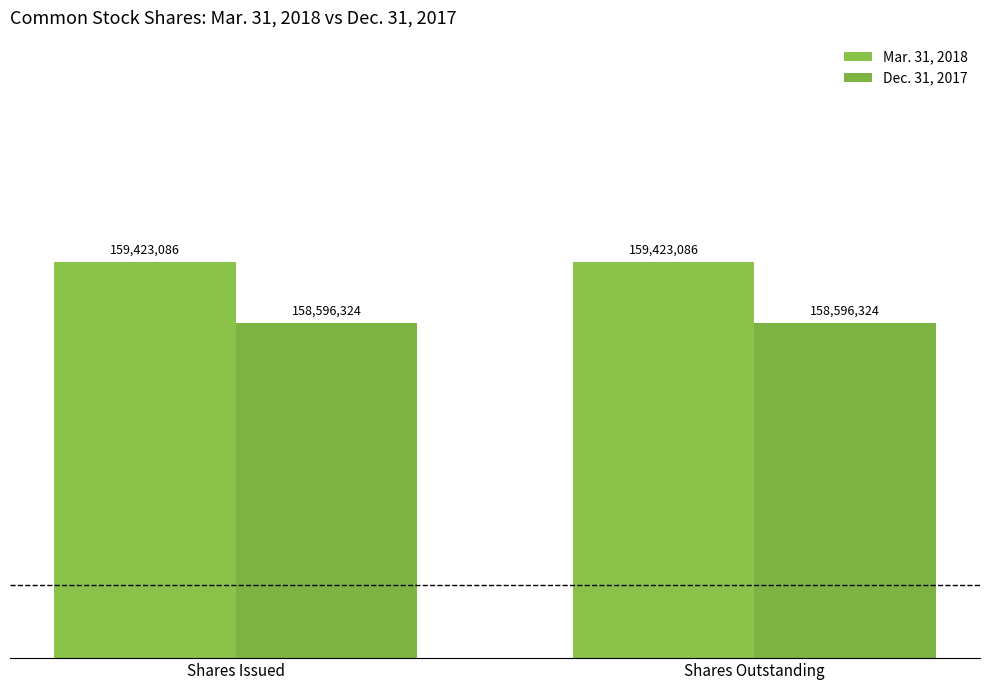

At how many categories does at least one series exceed 159365140?

2